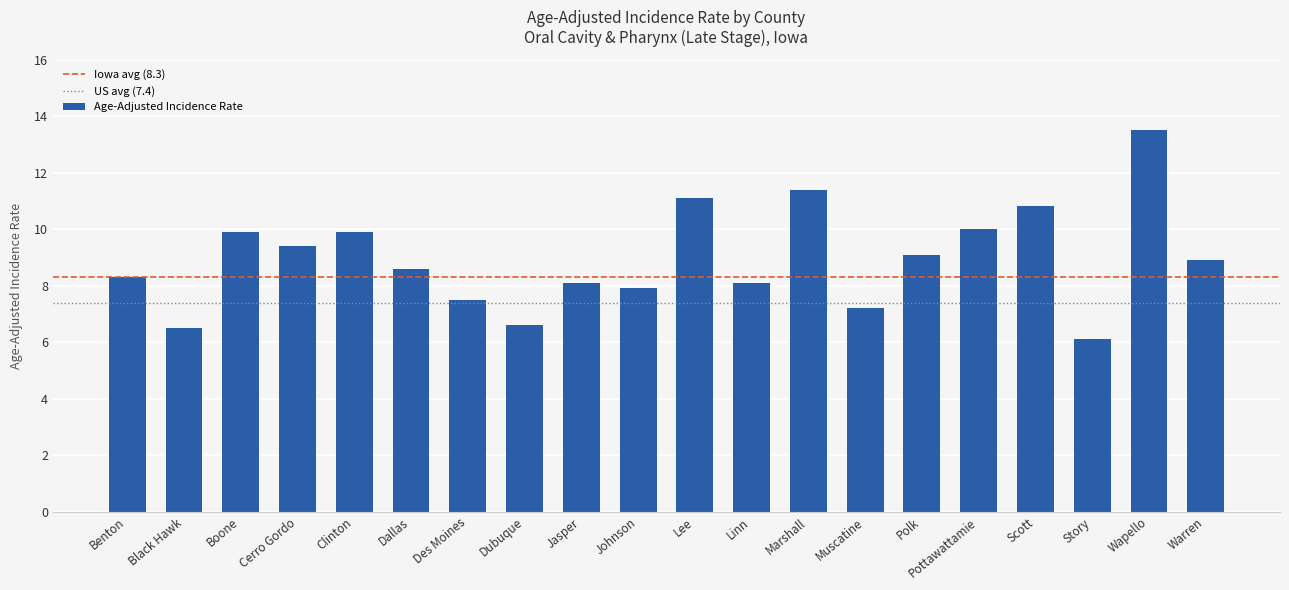

How many bars are there in total?

20